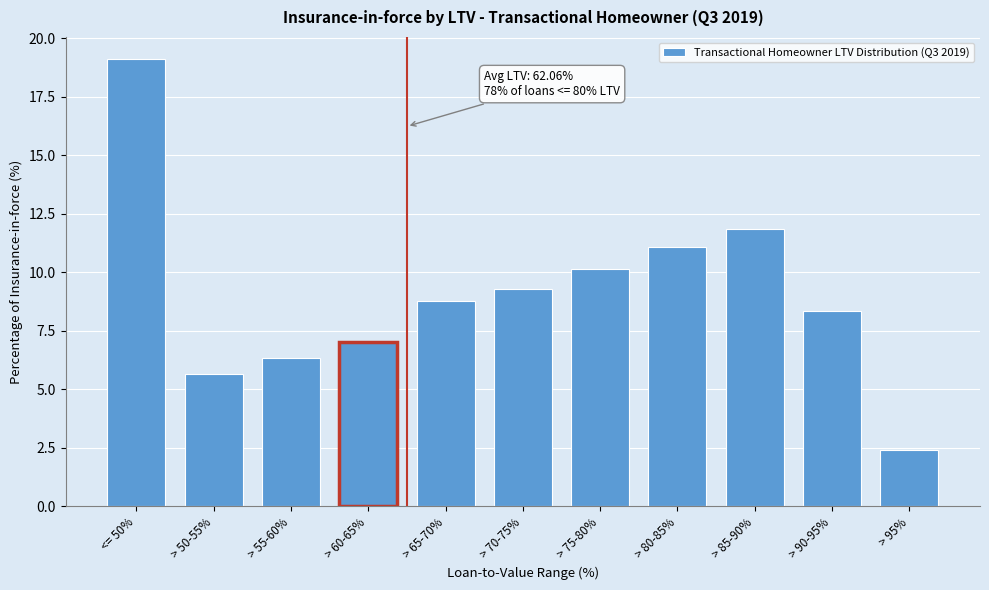

Reading right to left, list all the values displayed in this chart.

> 95%=2.4	> 90-95%=8.3	> 85-90%=11.9	> 80-85%=11.1	> 75-80%=10.1	> 70-75%=9.3	> 65-70%=8.8	> 60-65%=7.0	> 55-60%=6.3	> 50-55%=5.6	<= 50%=19.1